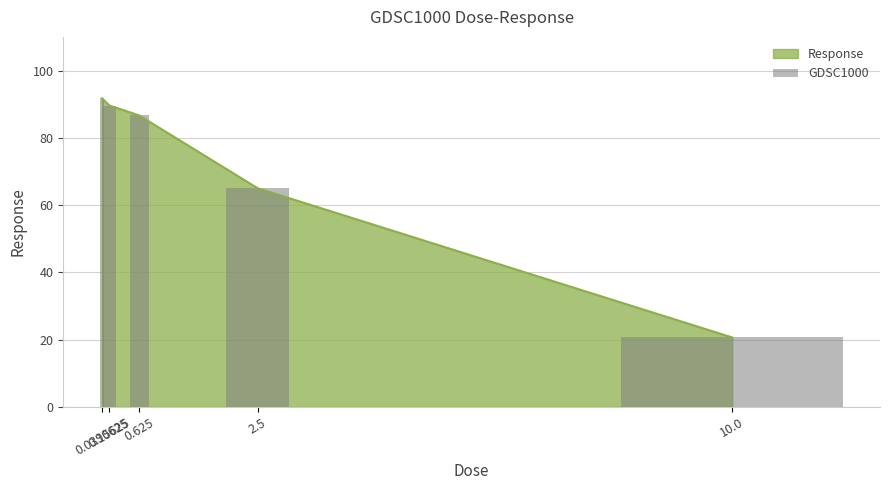

What is the sum of all values?

353.6